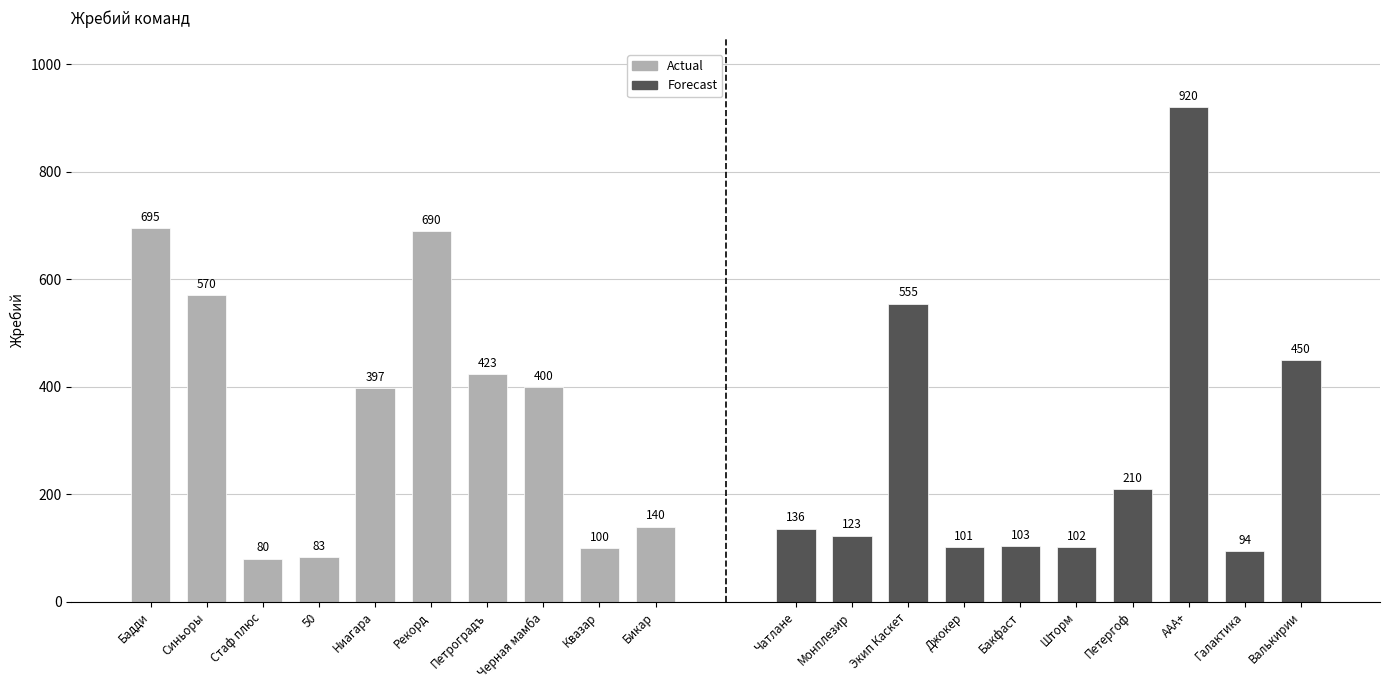

Rank the series at Стаф плюс from lowest to highest value.

Actual, Forecast